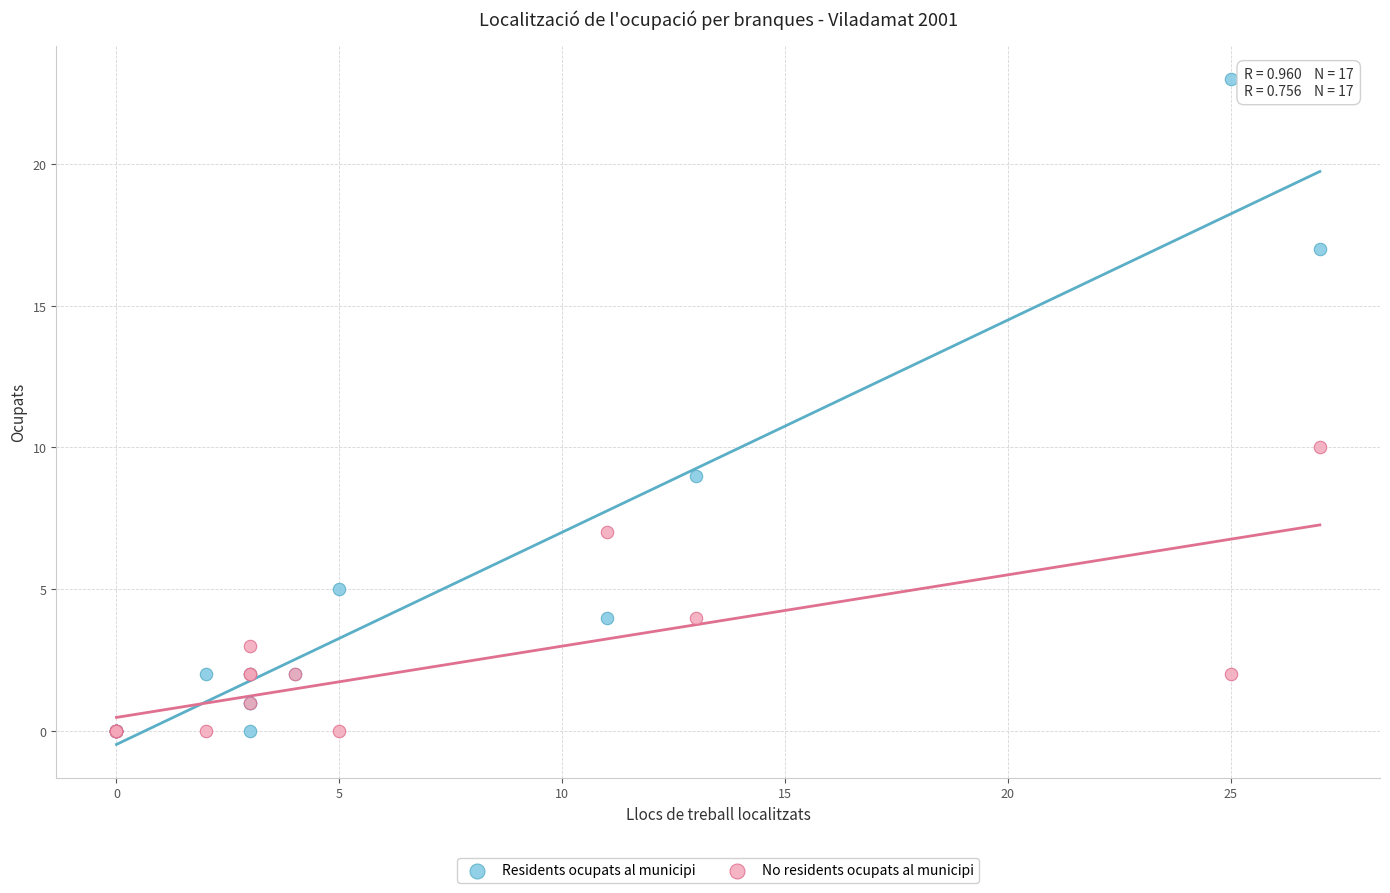

Which series reaches the maximum Y coordinate?

Residents ocupats al municipi